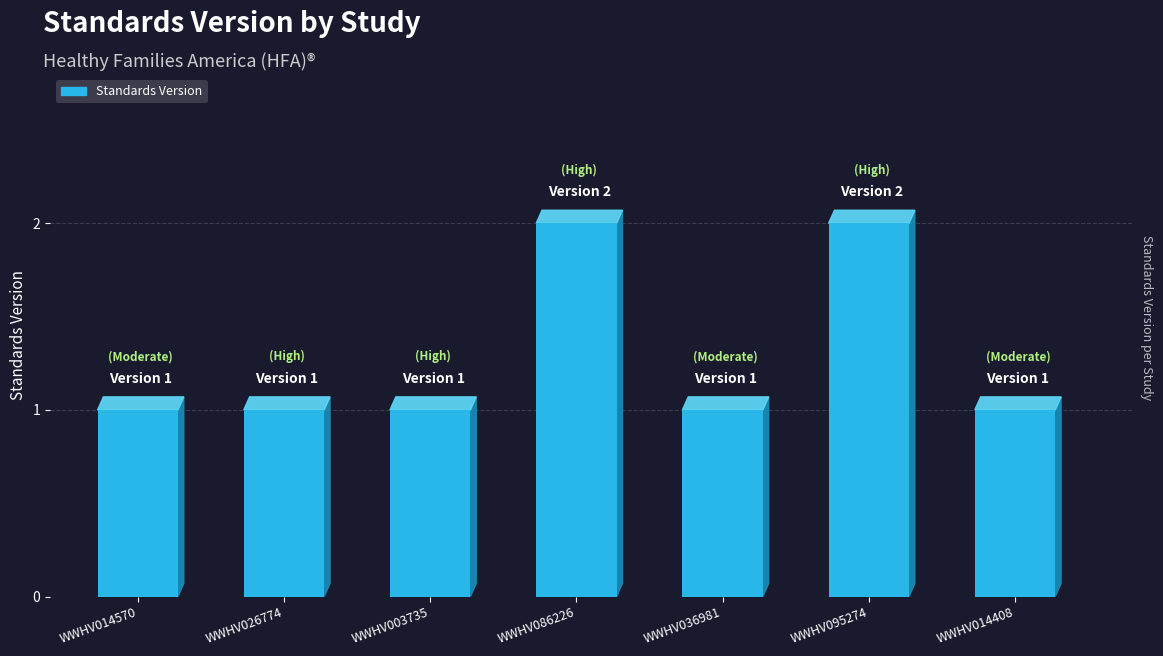

Approximately how many times larger is the value at WWHV086226 compared to WWHV014408?

2.0